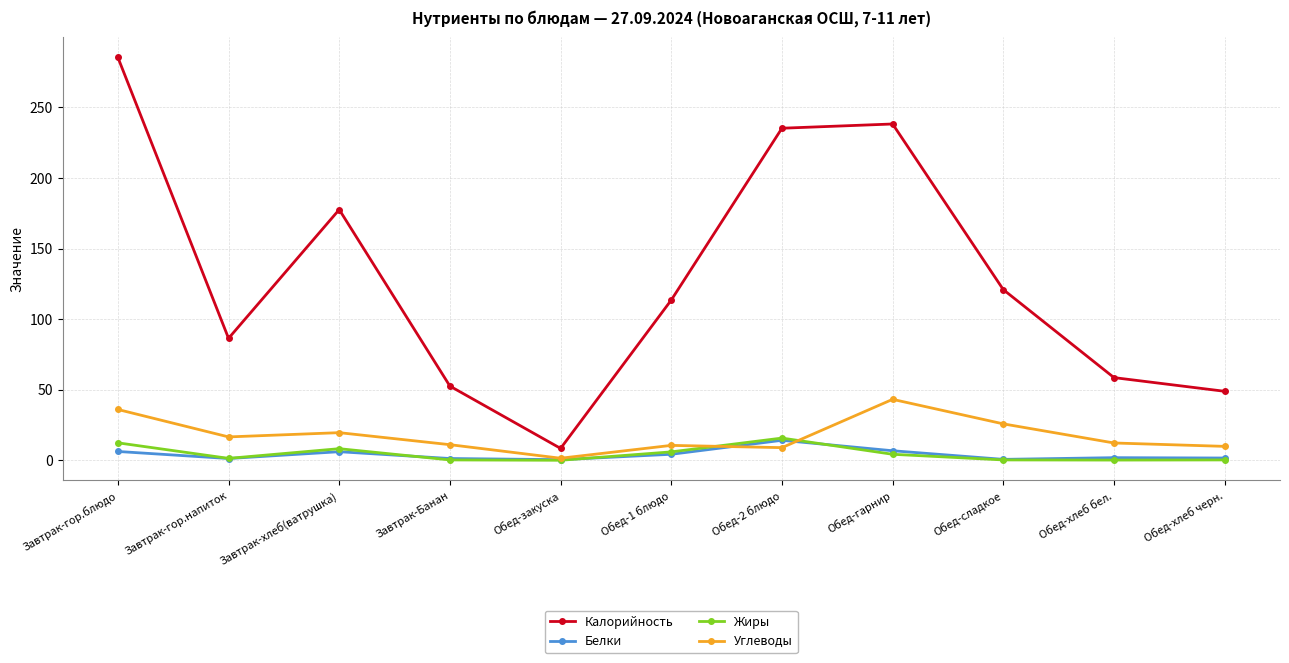

True or false: Калорийность and Углеводы cross at least once.

False